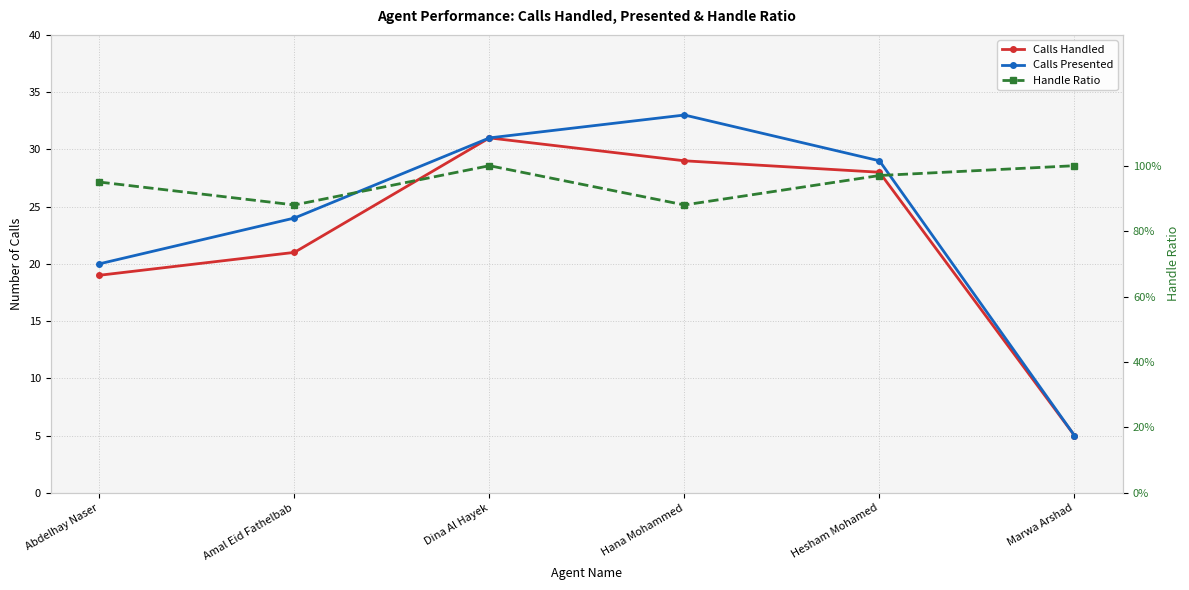

What is the highest value of the Calls Handled series?

31.0